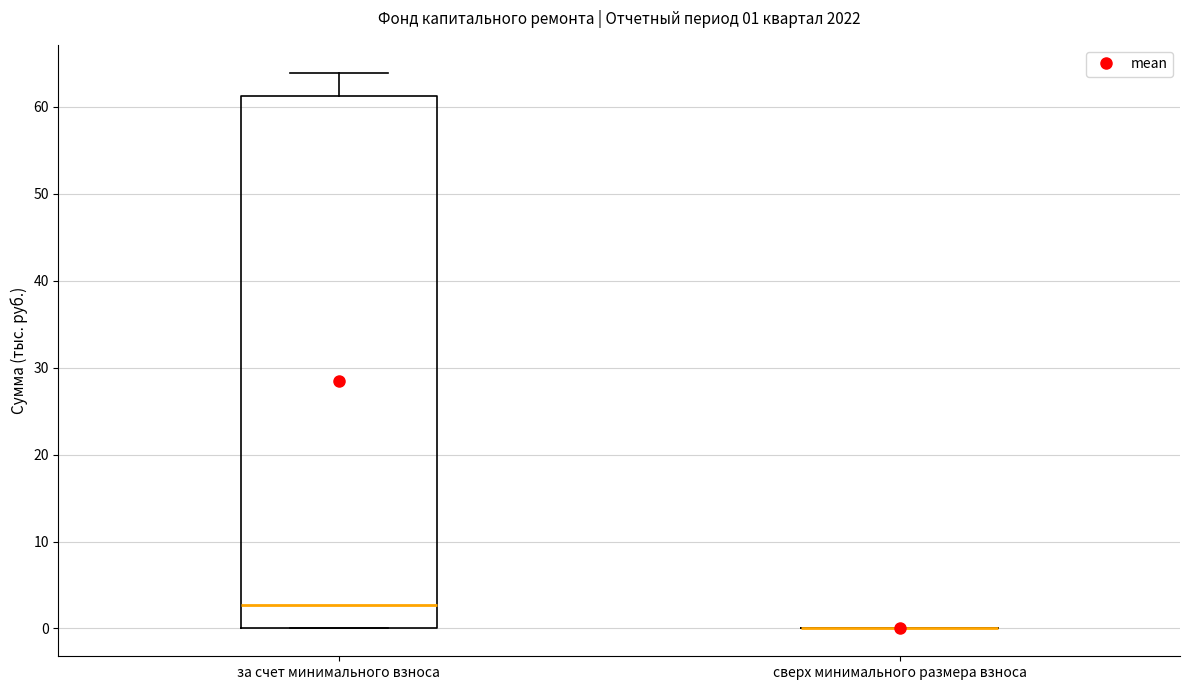

Comparing the boxes themselves (not the whiskers), which one is the tallest?

за счет минимального взноса